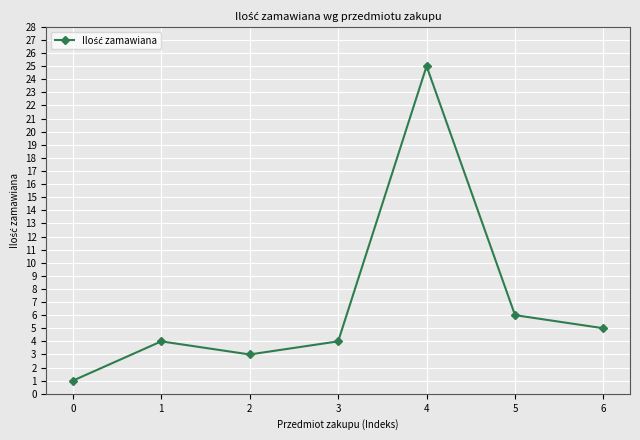

What is the maximum value shown in the chart?

25